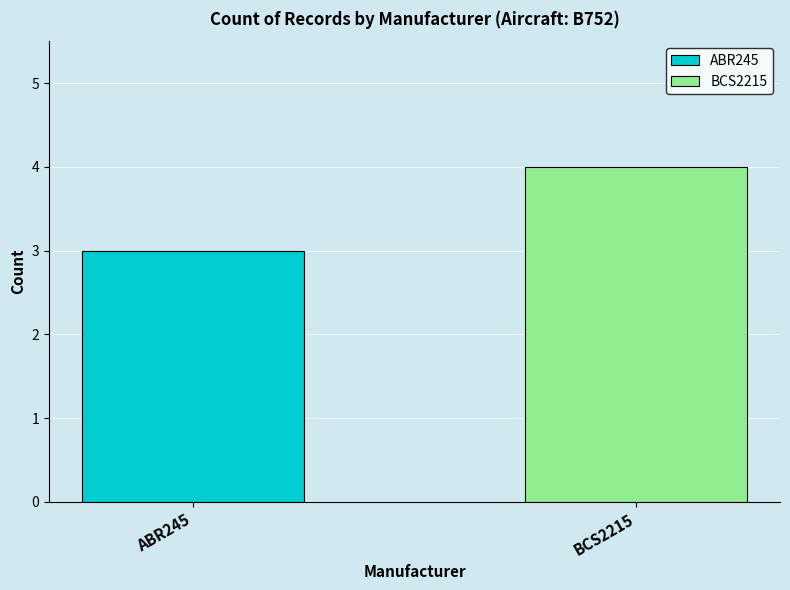

What is the greatest value displayed?

4